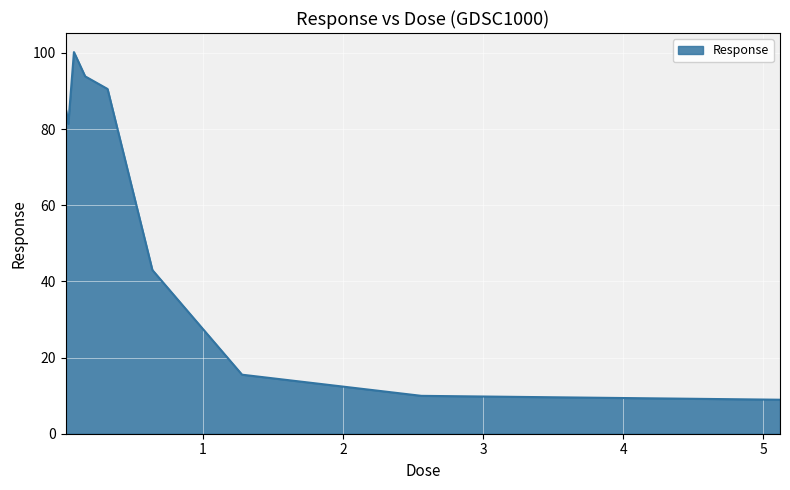

Reading left to right, list all the values displayed in this chart.

85.7	81.4	100.2	93.8	90.5	43.0	15.5	9.9	8.9